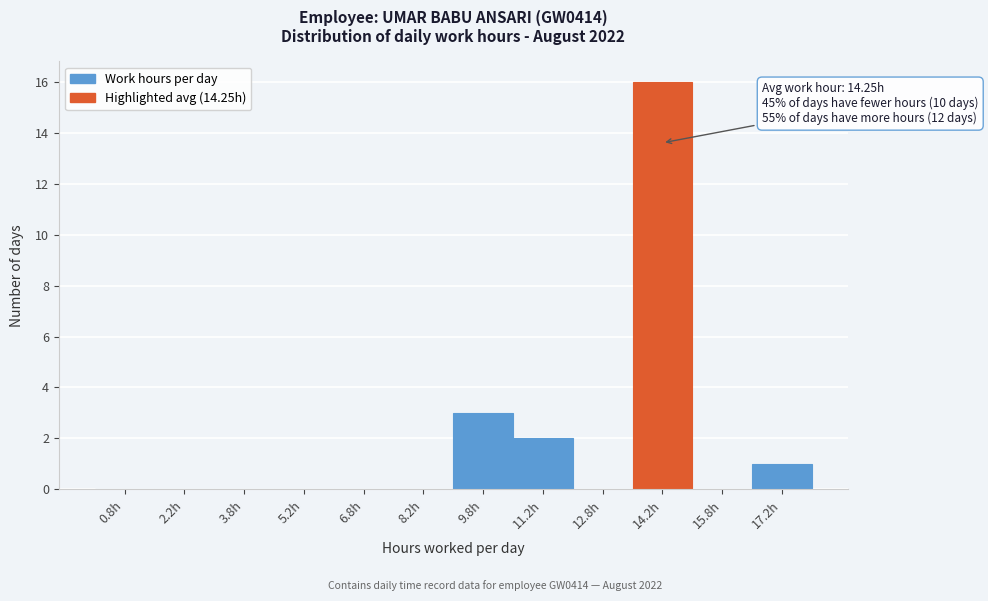

Which range on the x-axis has the tallest bar?

13.5 to 15.0